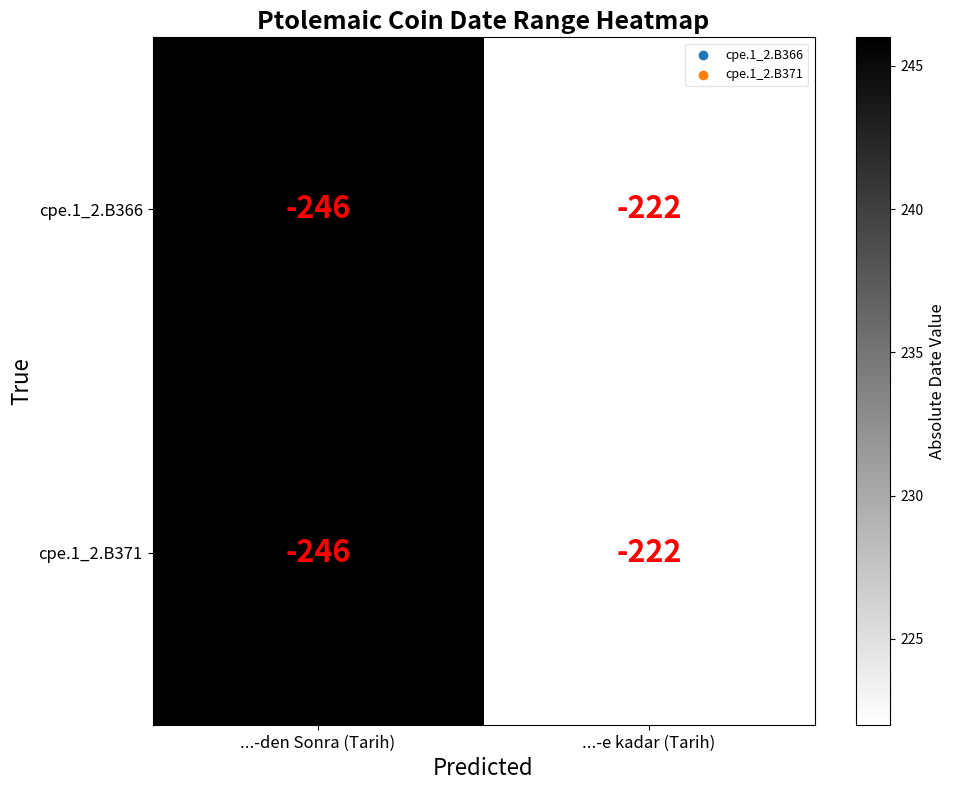

Reading left to right, list all the values displayed in this chart.

cpe.1_2.B366: -246	-222
cpe.1_2.B371: -246	-222